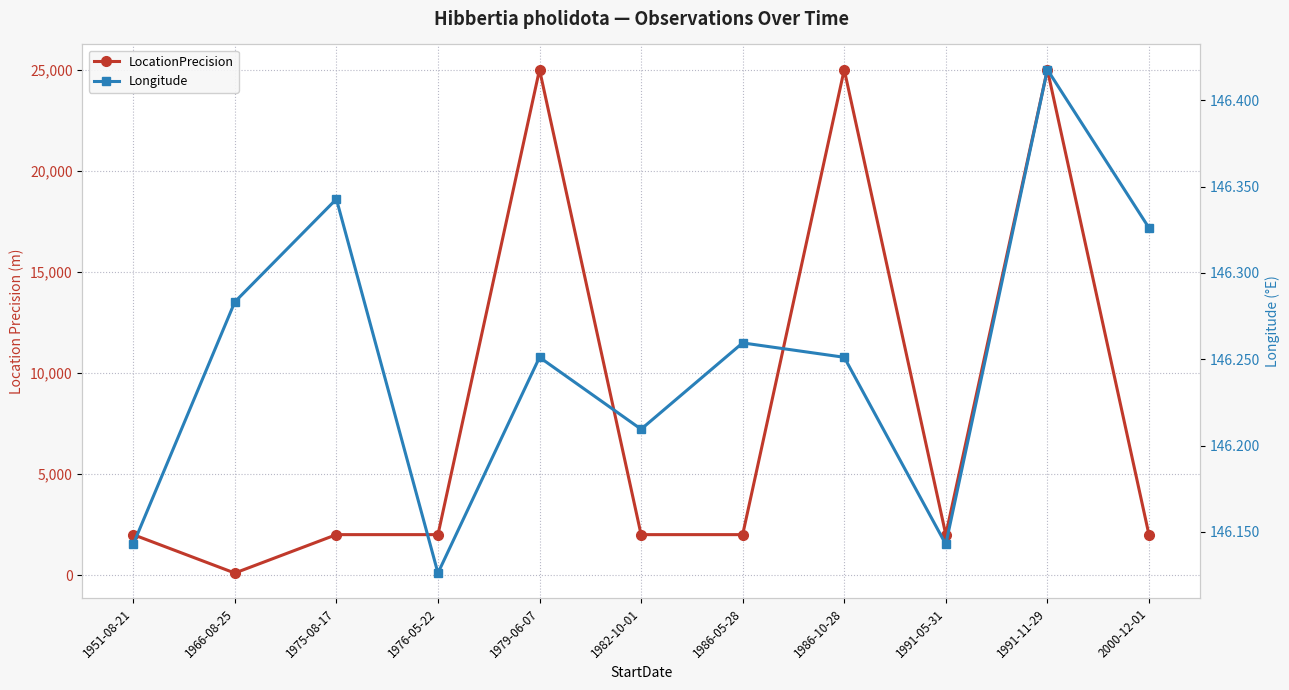

What is the label of the 10th point from the left?

1991-11-29